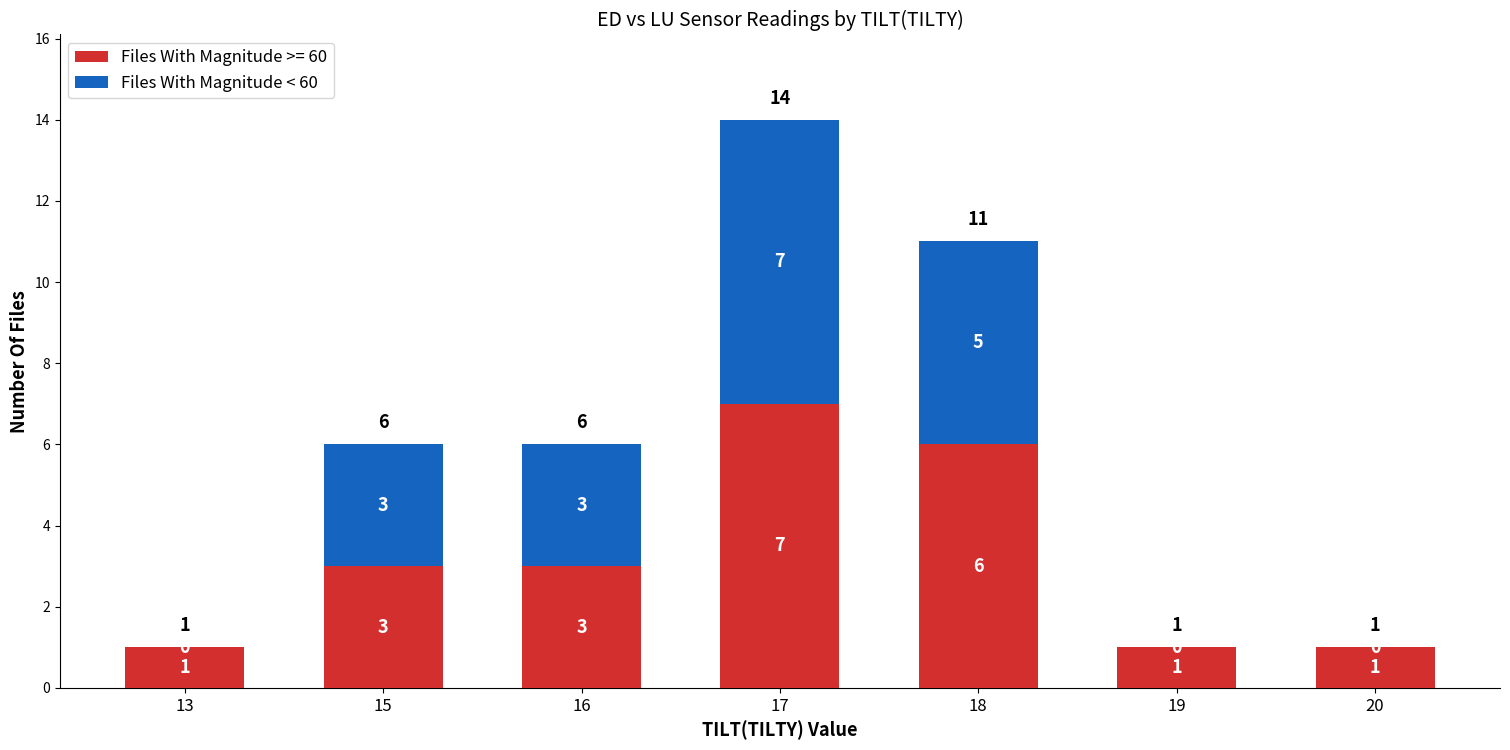

Are the bars horizontal?

No